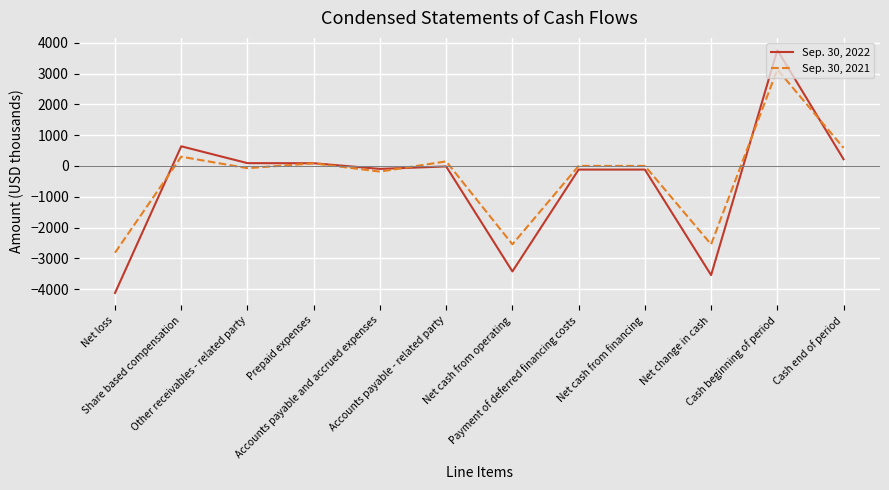

Which series has the widest spread of values?

Sep. 30, 2022